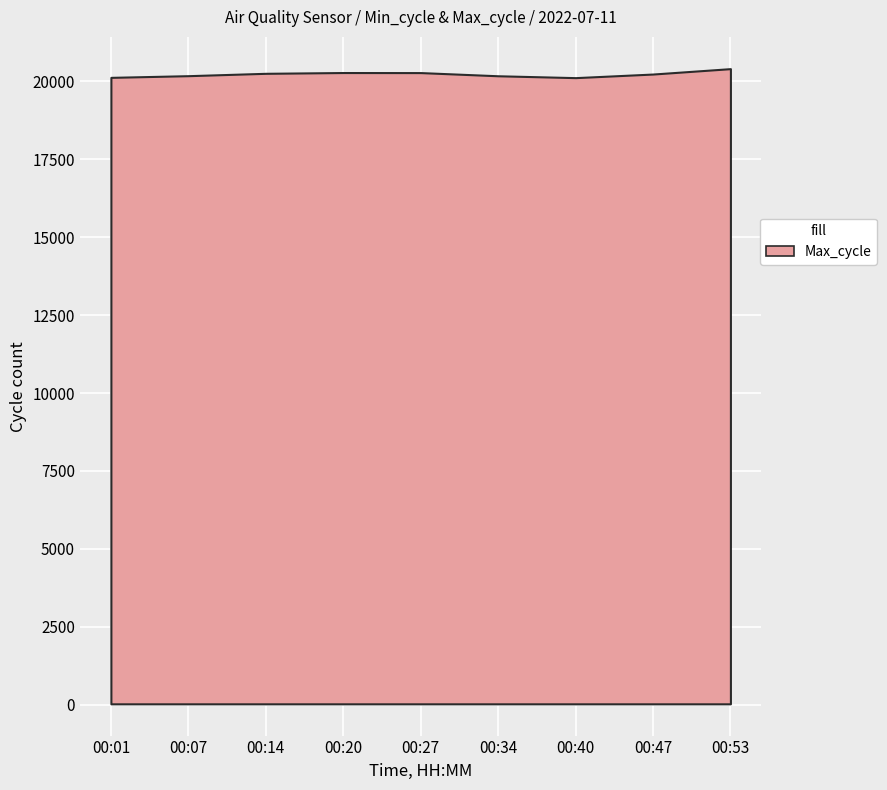

What is the greatest value displayed?

20406.7